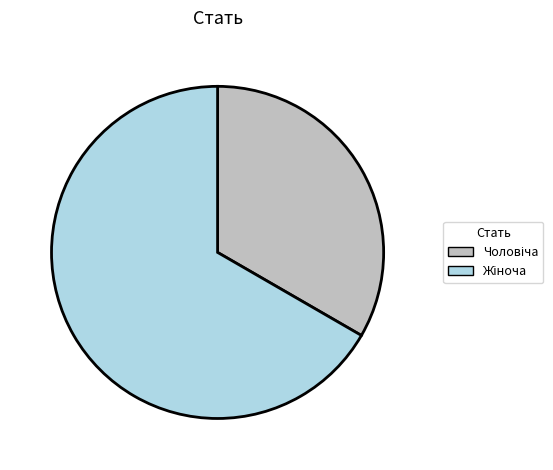

Is there a majority slice in this chart?

Yes